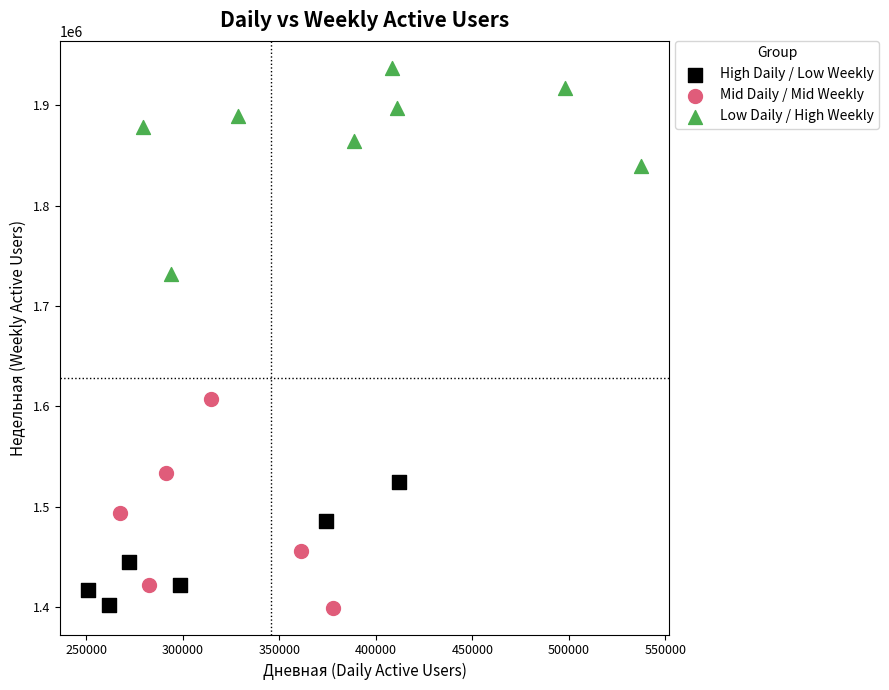

Which series reaches the maximum Y coordinate?

Low Daily / High Weekly